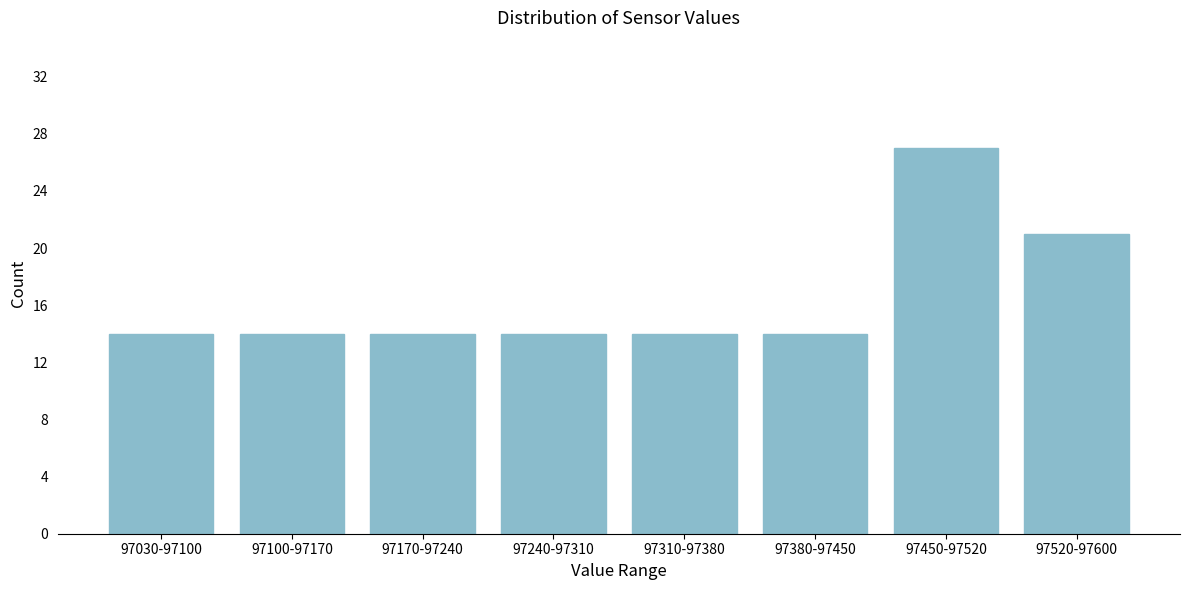

Reading left to right, list all the values displayed in this chart.

97030-97100=14	97100-97170=14	97170-97240=14	97240-97310=14	97310-97380=14	97380-97450=14	97450-97520=27	97520-97600=21